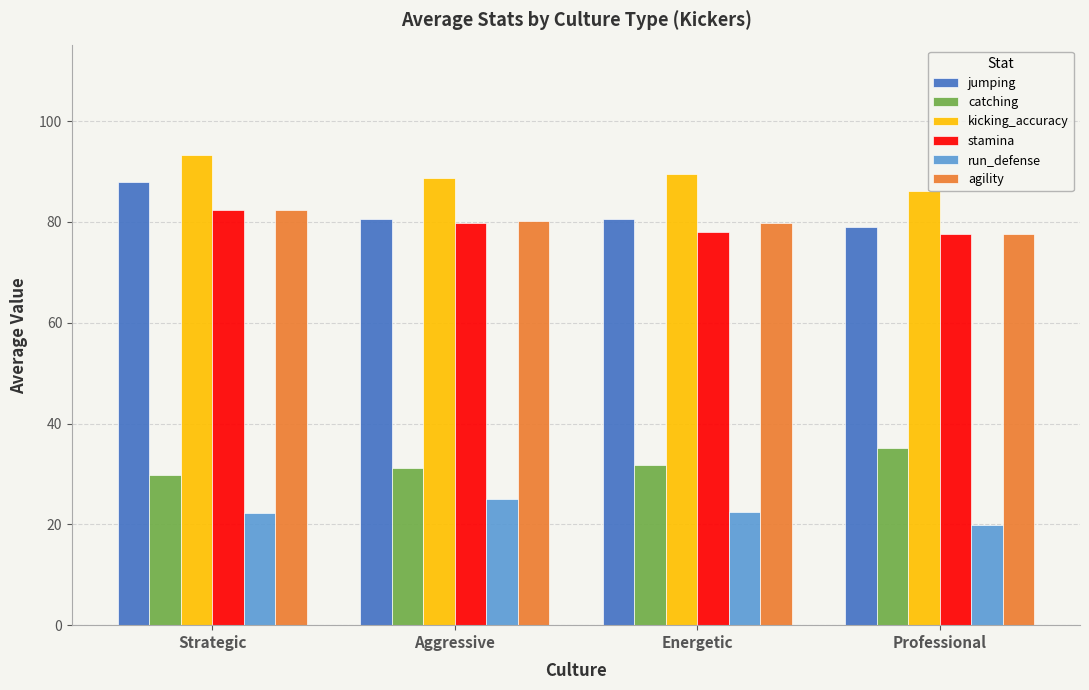

True or false: run_defense has a value of 14.7 at Strategic.

False